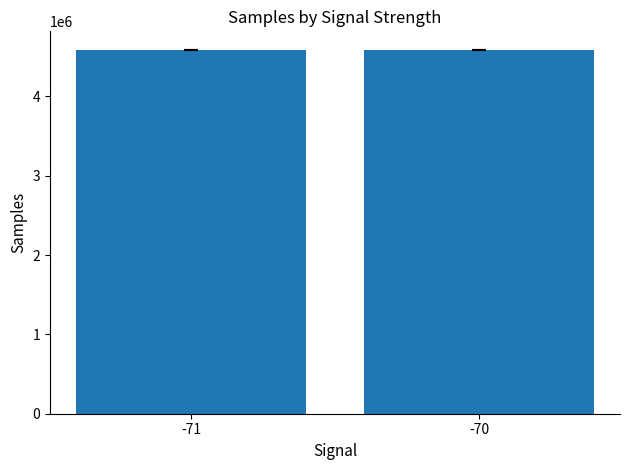

Is it true that the value at -70 is 4590989.4?

True